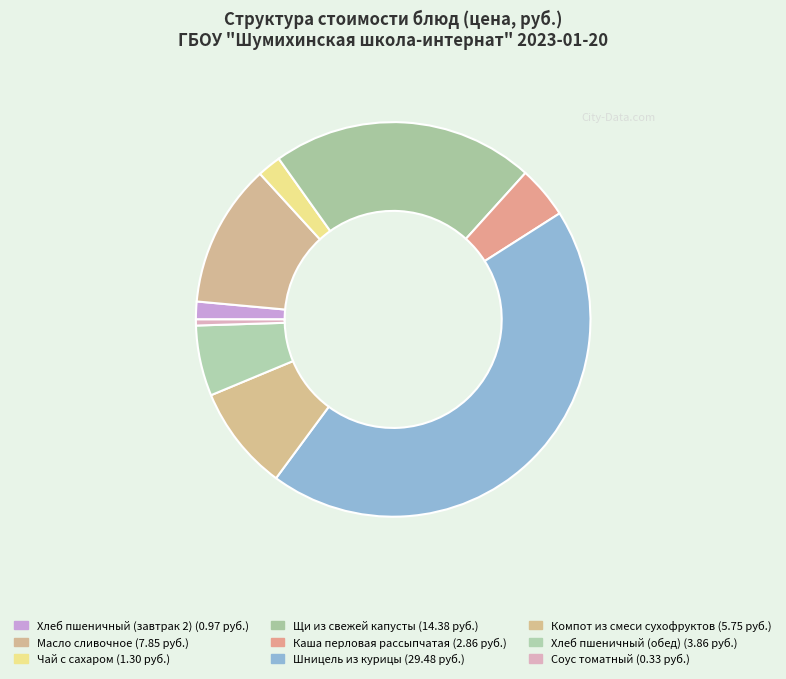

How many slices are in this pie chart?

9